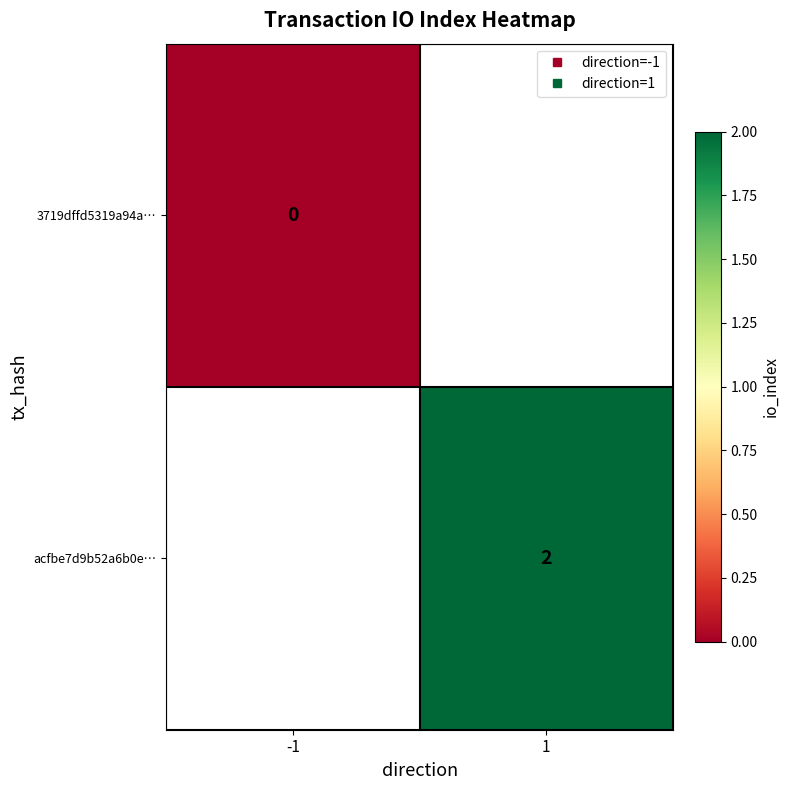

At which label is 3719dffd5319a94a… closest to 0?

-1